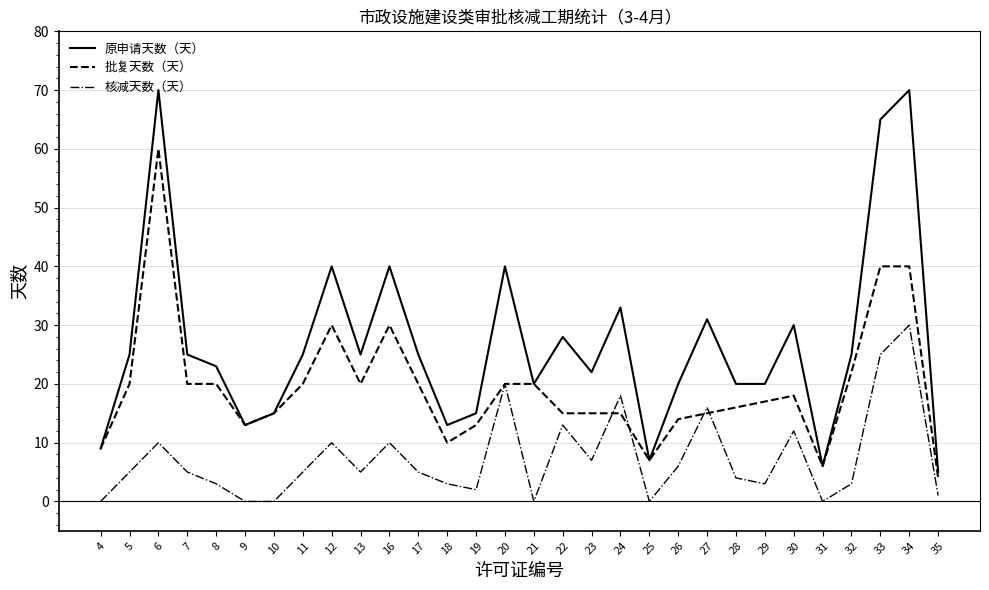

Which series has the largest range (max minus min)?

原申请天数（天）